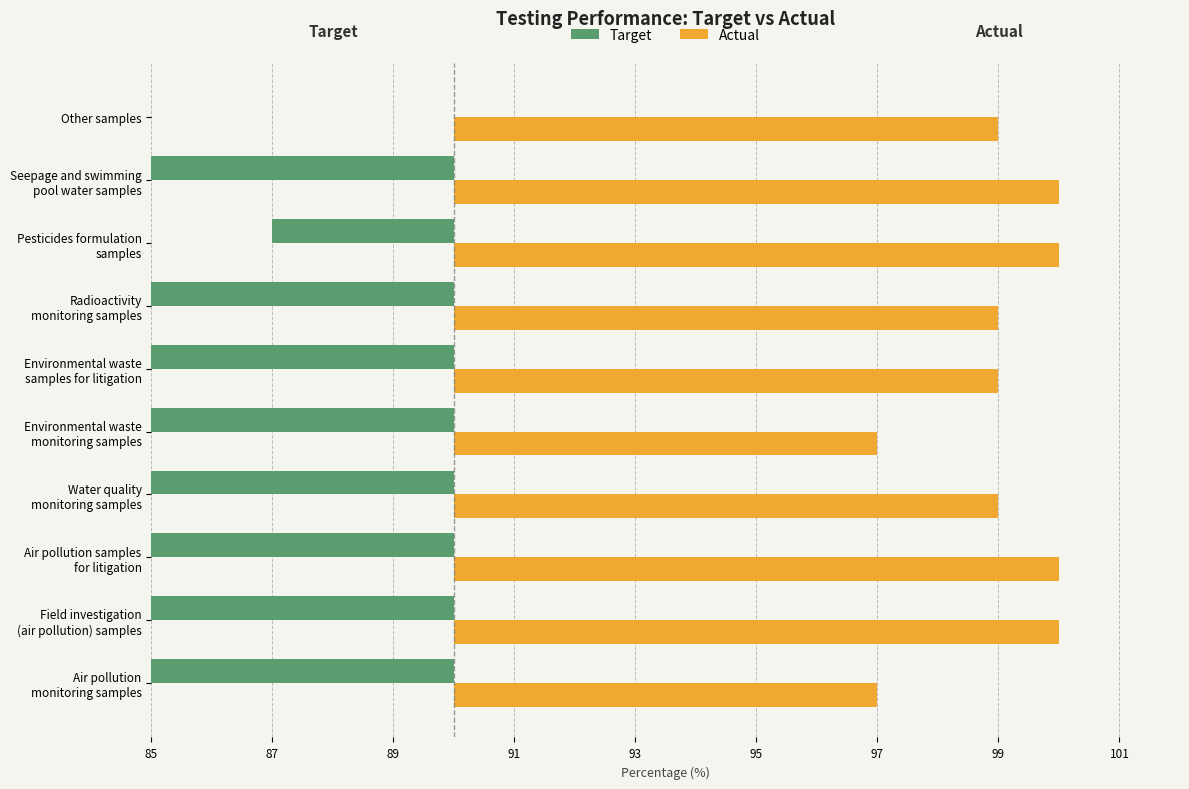

At Environmental waste samples for litigation, list the series in order from largest to smallest.

Actual, Target